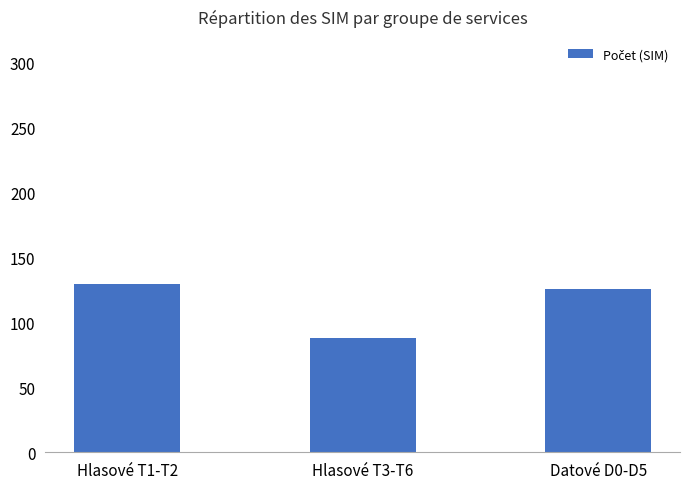

Which category has the highest value across all series?

Hlasové T1-T2